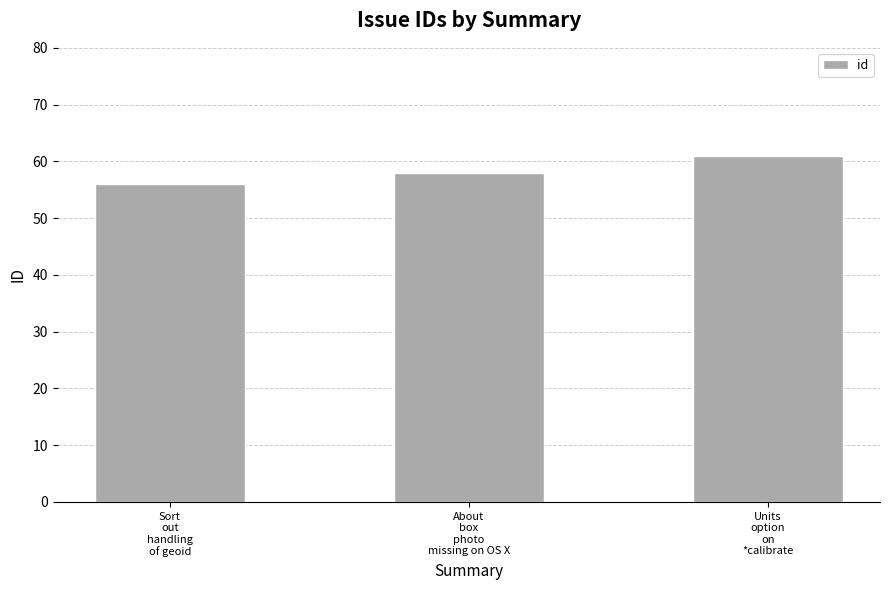

What is the label of the 1st bar from the right?

Units
option
on
*calibrate